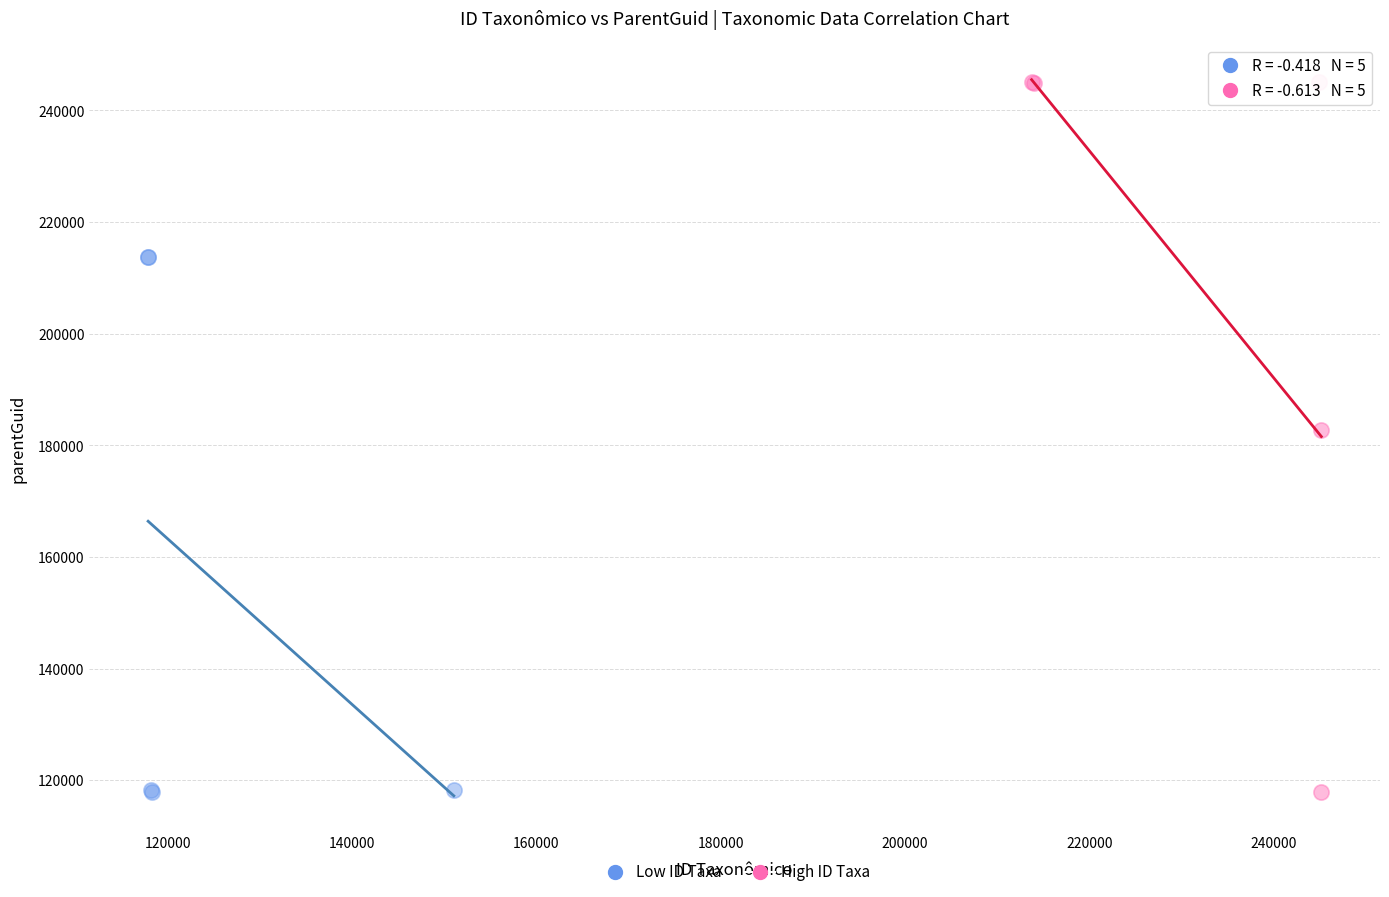

Which series has the largest Y range (max minus min)?

High ID Taxa